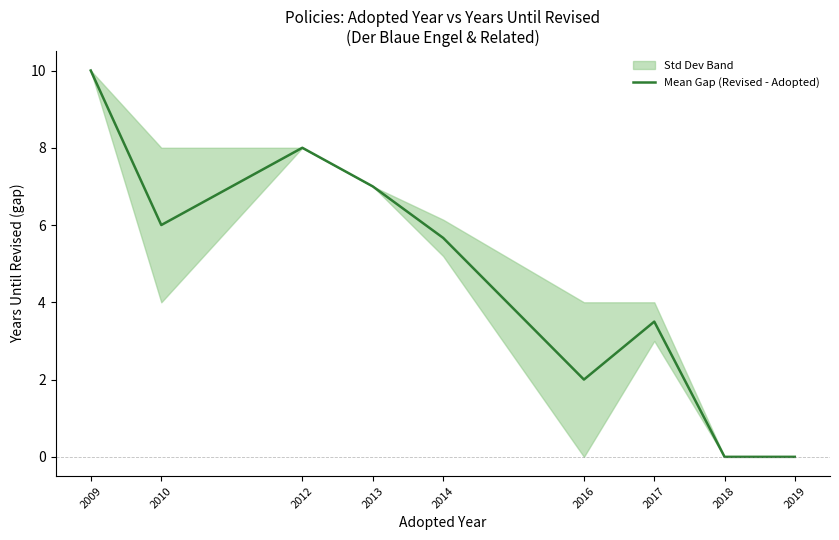

Count the number of values greater than 5.

5